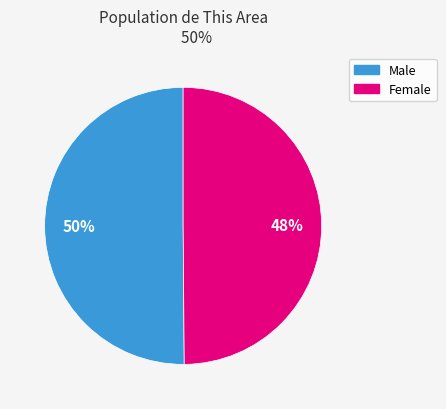

To the nearest percent, what is the combined percentage of Female and Male?

100%